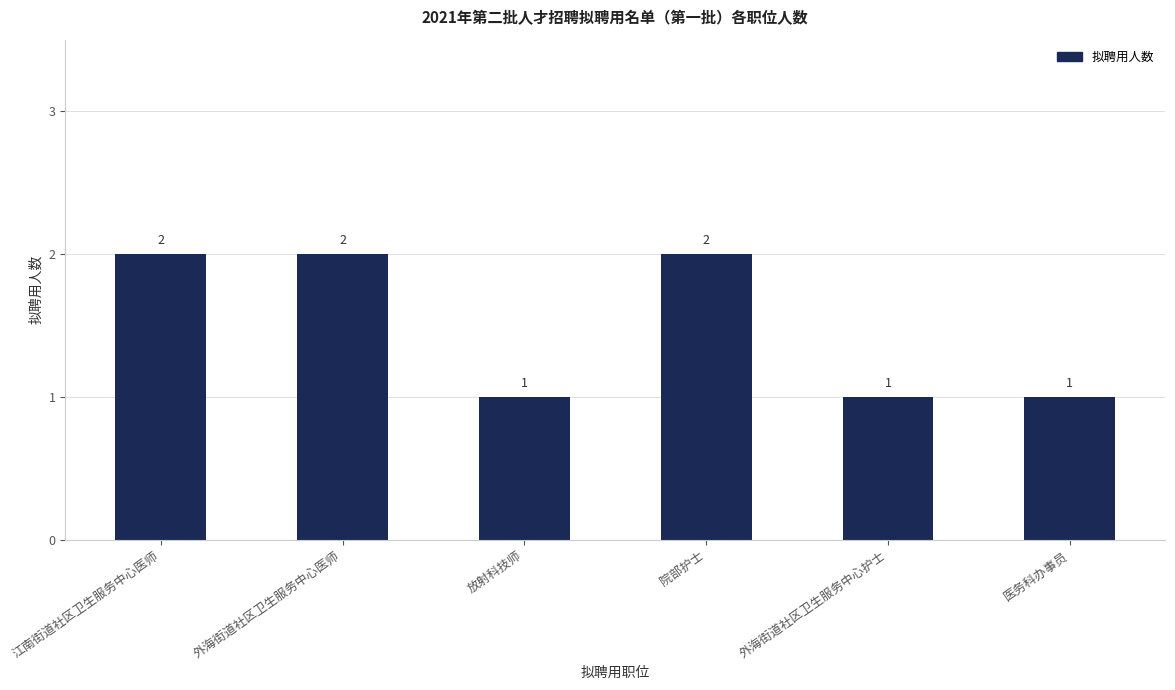

What is the label of the 3rd bar from the right?

院部护士